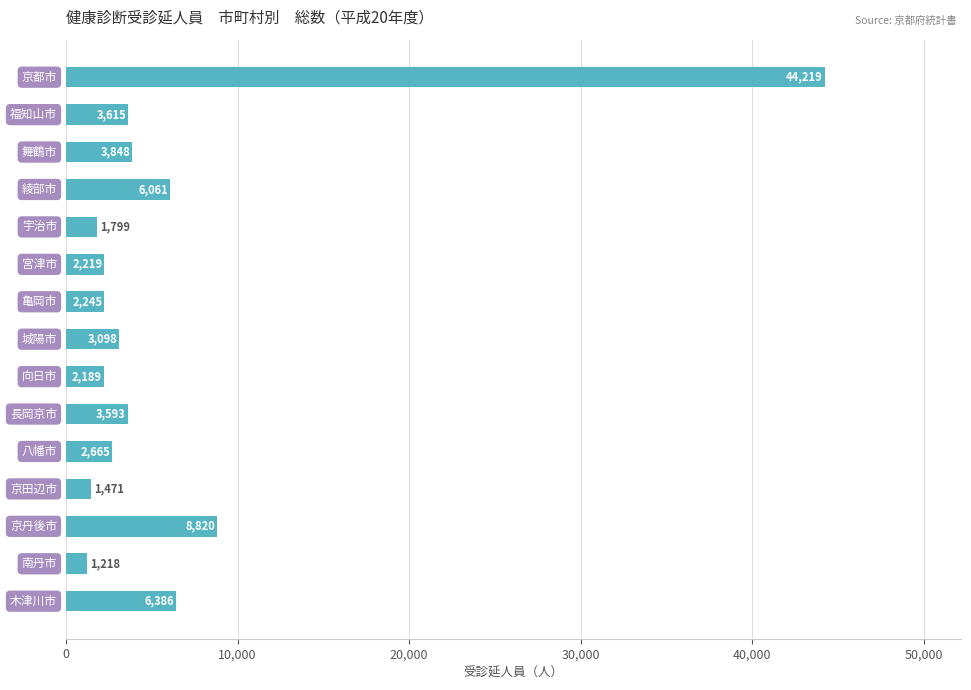

What is the difference between the maximum and minimum values?

43001